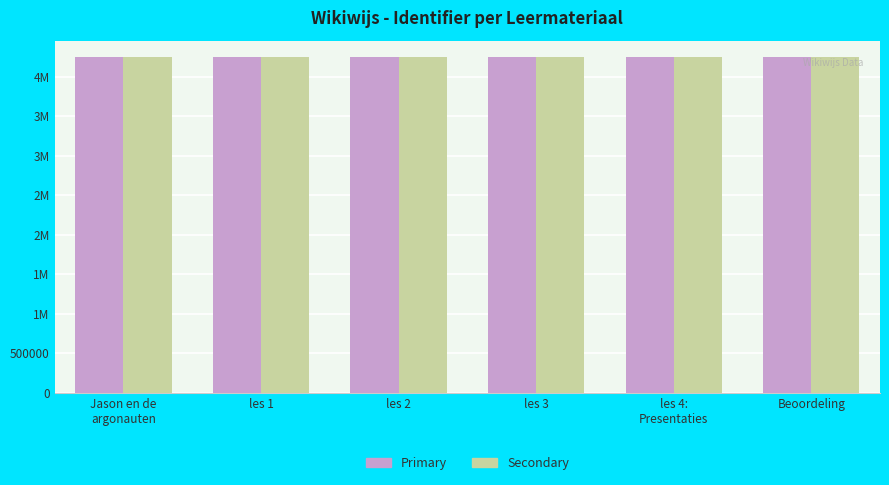

What is the label of the 4th bar from the right?

les 2